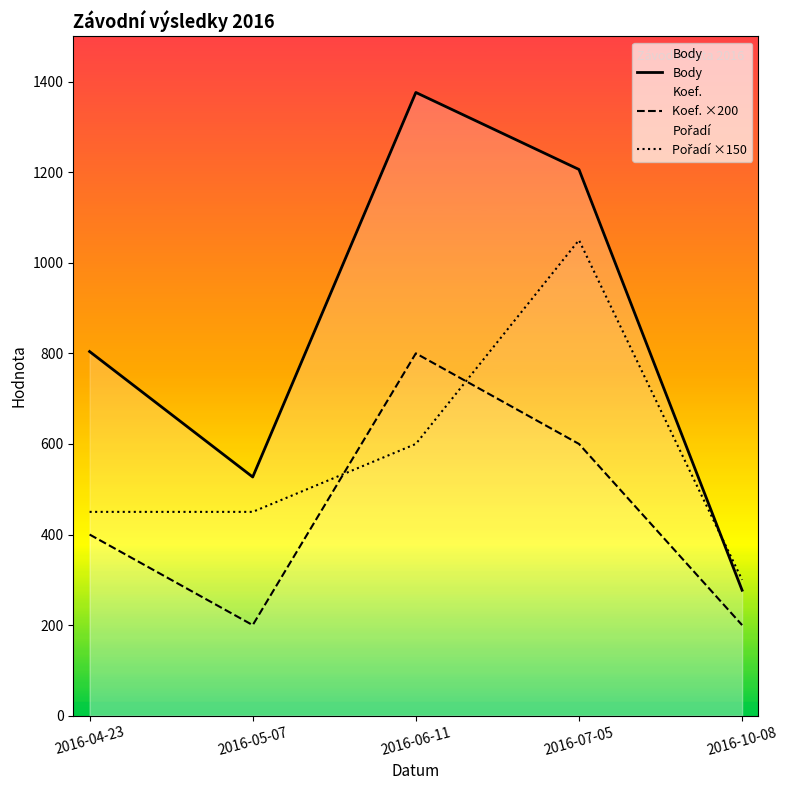

What is the total value across all series at 2016-07-05?

2856